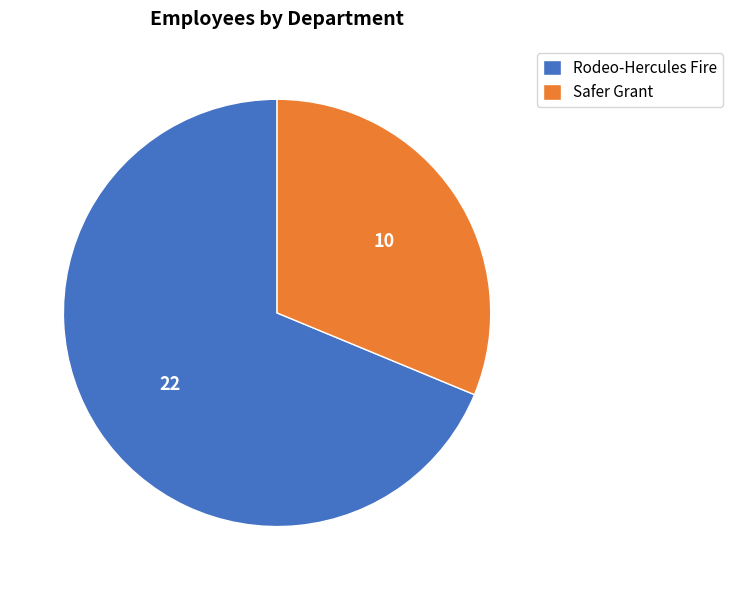

Which category accounts for the majority?

Rodeo-Hercules Fire